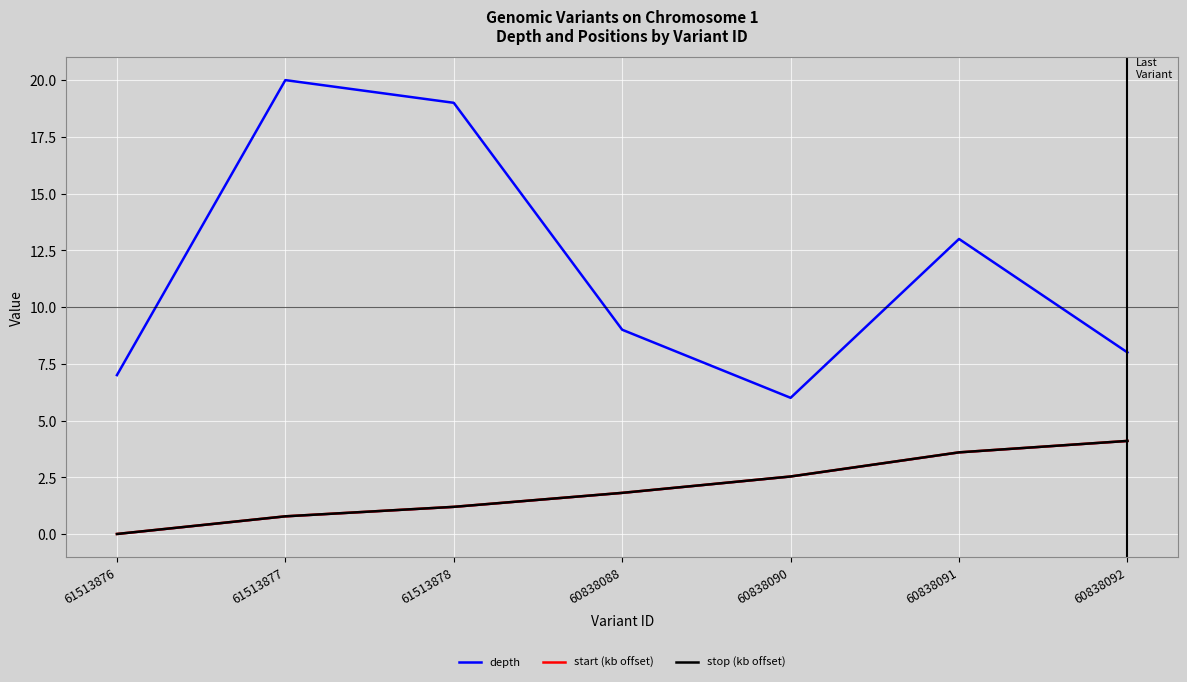

What is the approximate value of depth at 61513878?

19.0